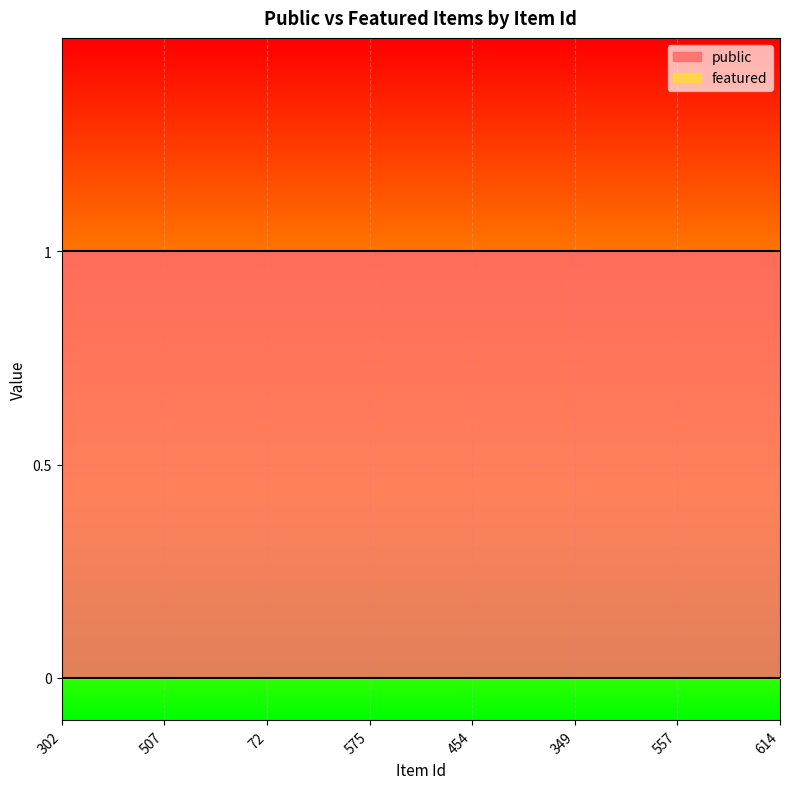

What position from the left is 72?

3